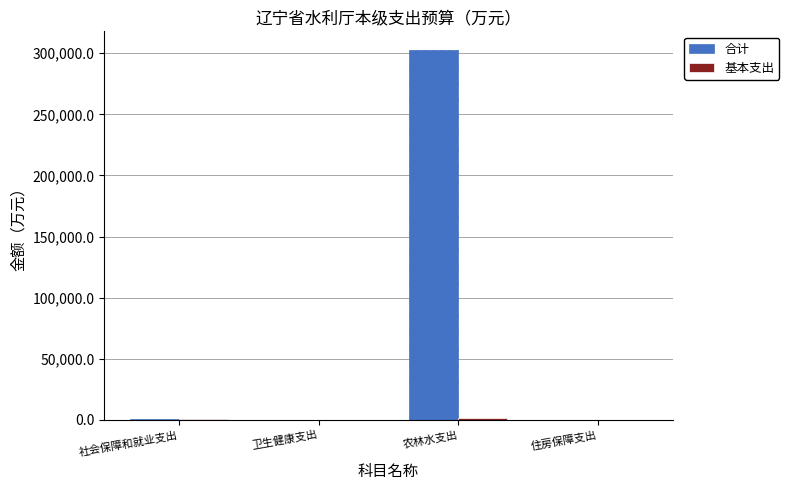

Which series has the largest total across all categories?

合计